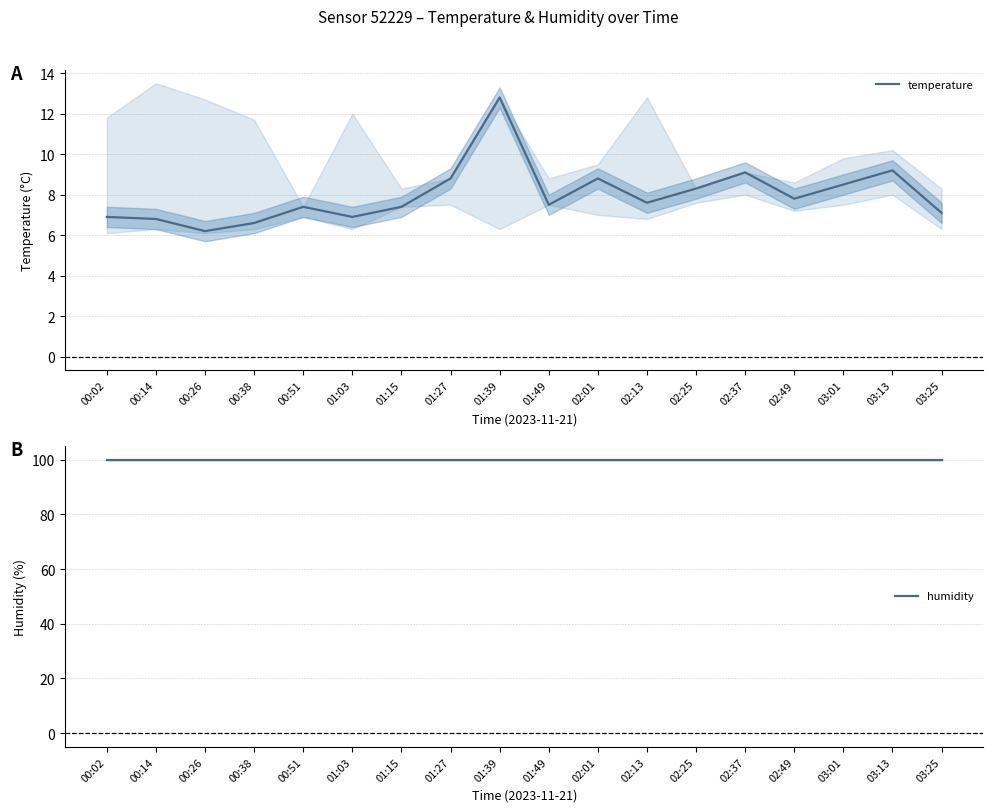

In temperature, how many points are lower than both neighbors (excluding endpoints)?

5